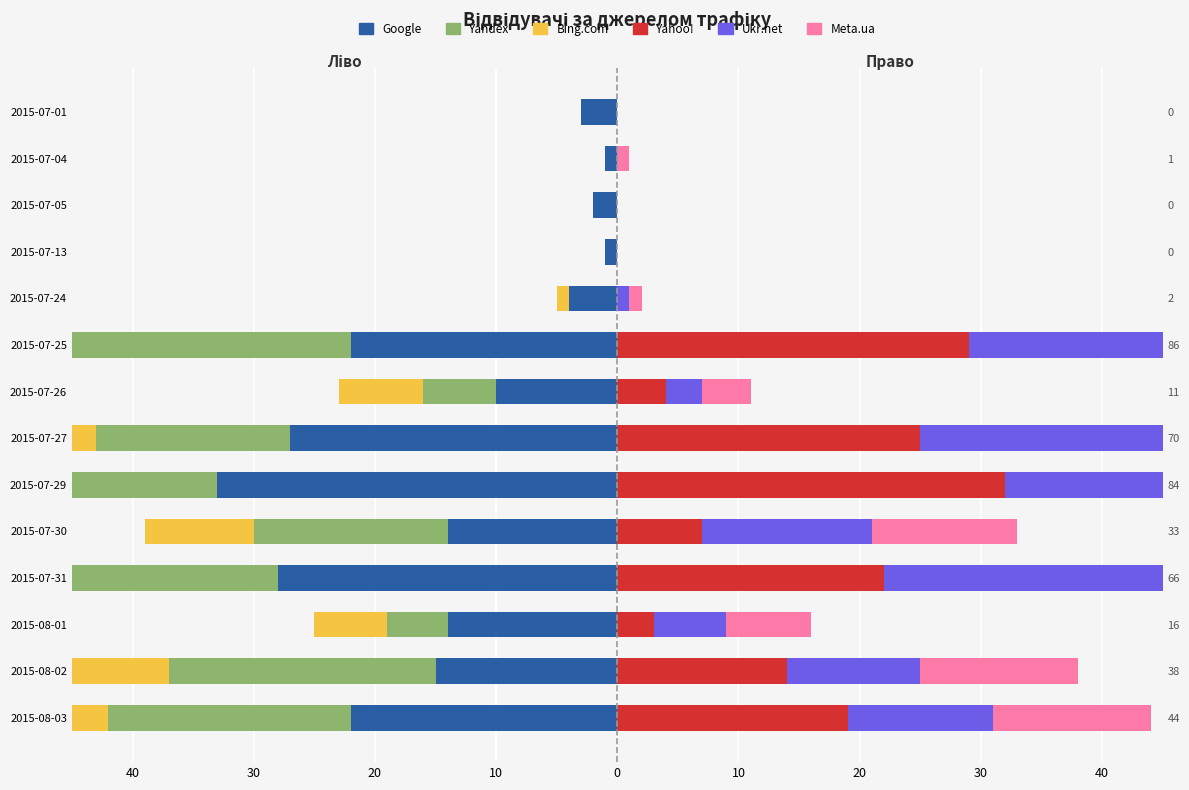

At how many categories does at least one series exceed -26?

14